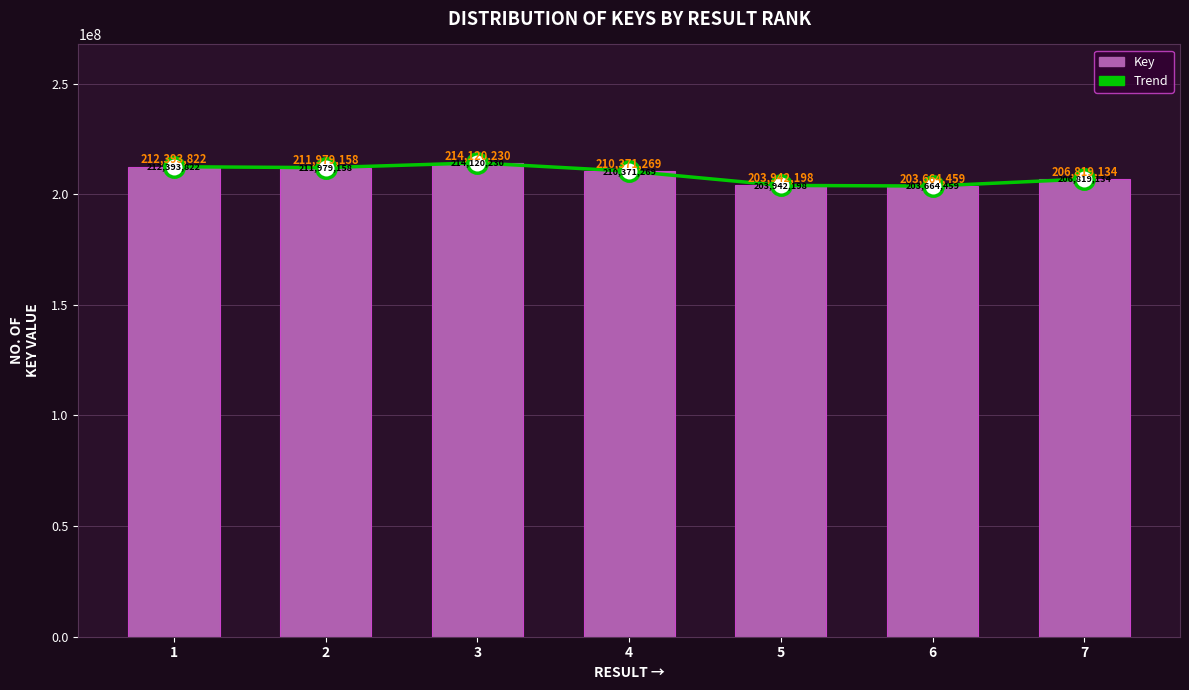

What is the average value of the Trend series?

209041467